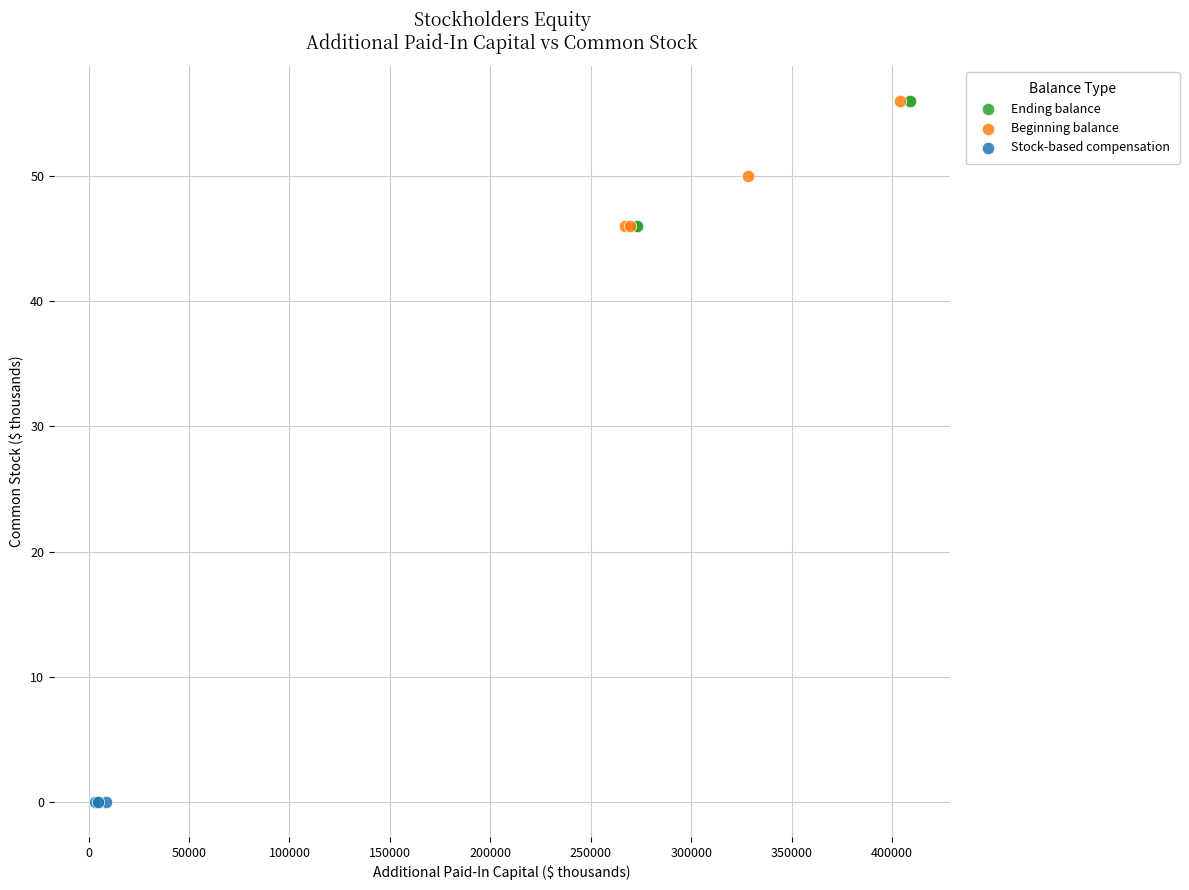

Which series reaches the minimum Y coordinate?

Stock-based compensation